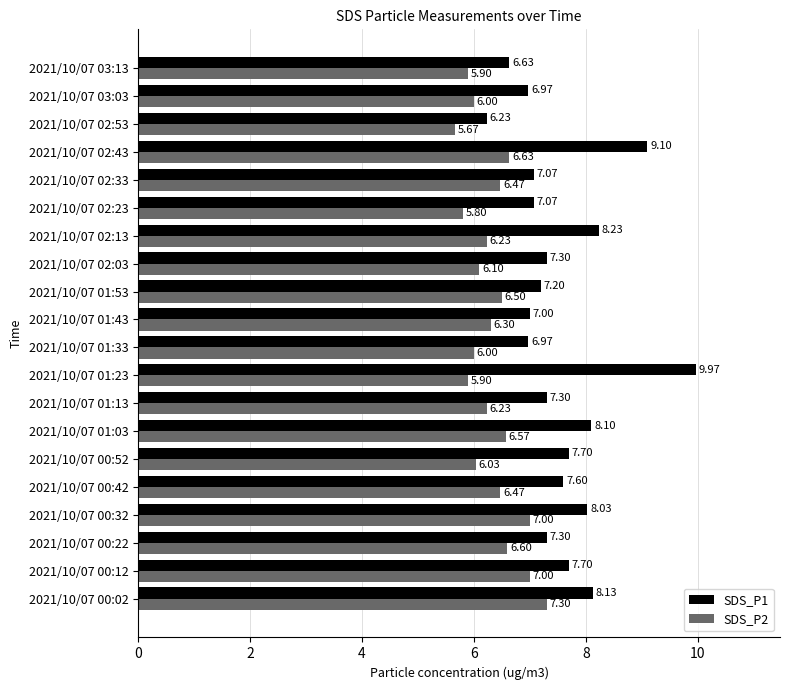

At which category is the sum across all series the highest?

2021/10/07 01:23